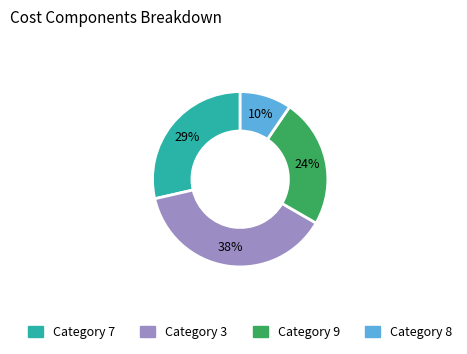

To the nearest percent, what is the average slice percentage?

25%